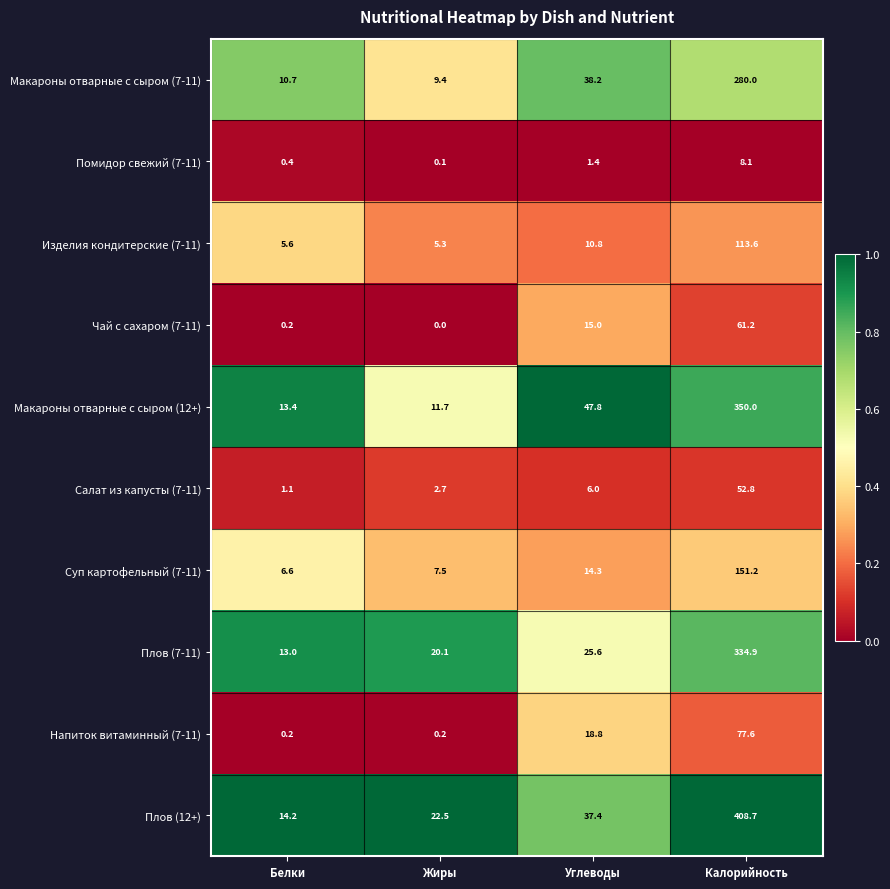

True or false: Помидор свежий (7-11) has a value of 1.4 at Углеводы.

True